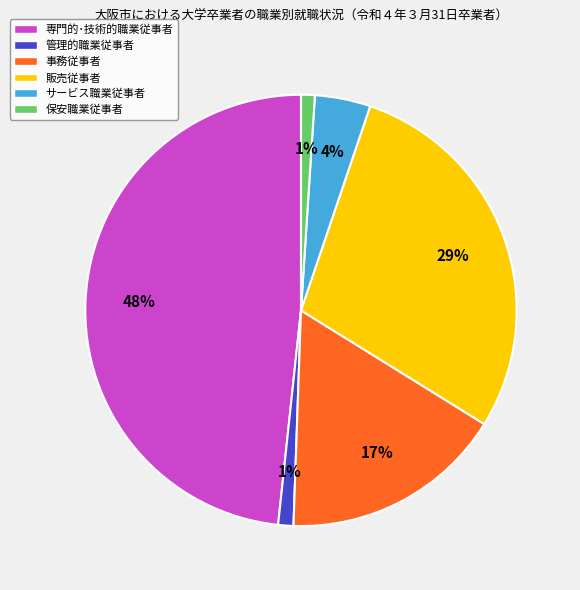

Is it true that 販売従事者 is 29% of the pie?

True